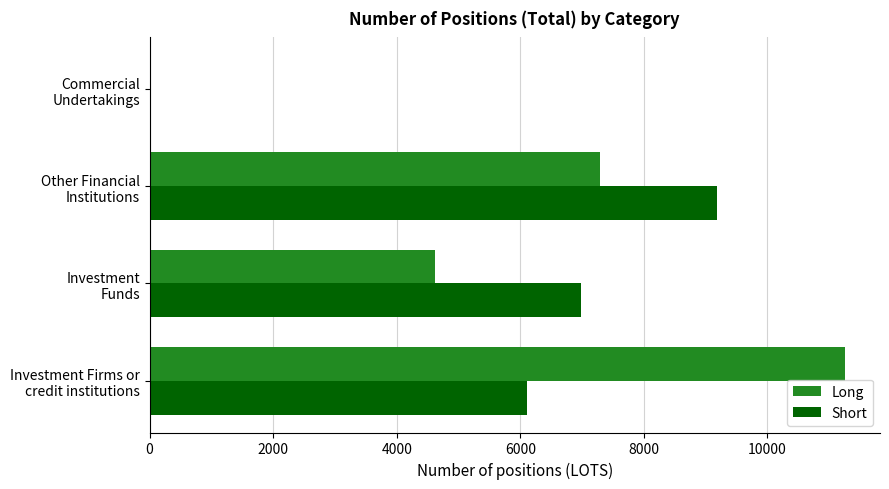

What is the sum of all Long values?

23175.5